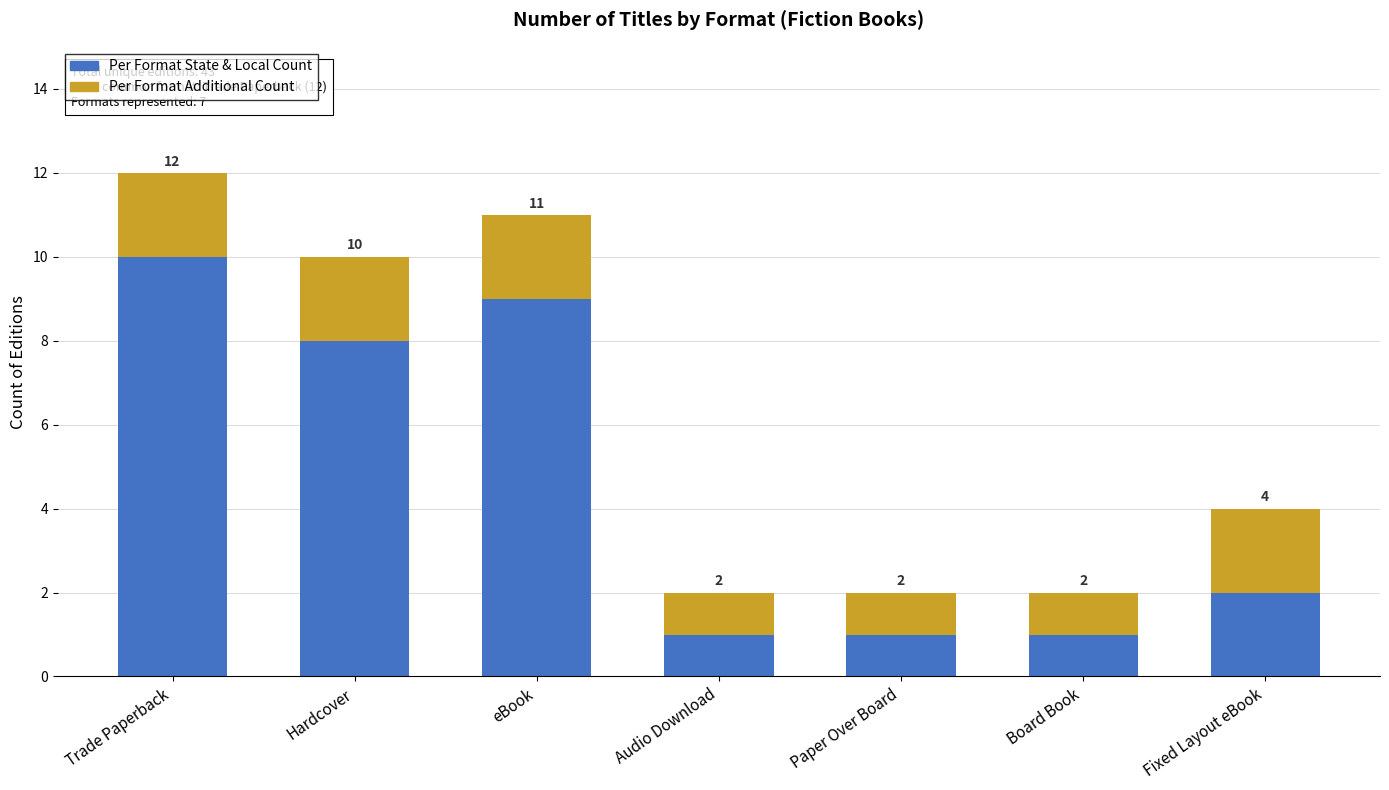

Reading left to right, what are the values for Per Format State & Local Count?

Trade Paperback=10	Hardcover=8	eBook=9	Audio Download=1	Paper Over Board=1	Board Book=1	Fixed Layout eBook=2